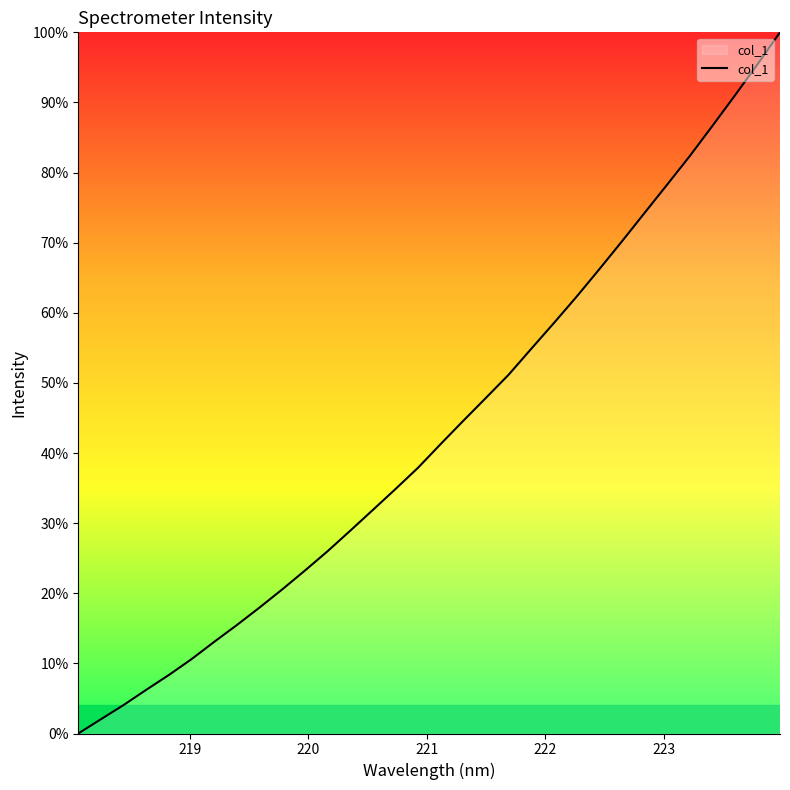

Reading left to right, list all the values displayed in this chart.

0.0	0.0	0.0	0.1	0.1	0.1	0.1	0.2	0.2	0.2	0.2	0.3	0.3	0.3	0.3	0.4	0.4	0.4	0.5	0.5	0.5	0.6	0.6	0.7	0.7	0.7	0.8	0.8	0.9	0.9	1.0	1.0